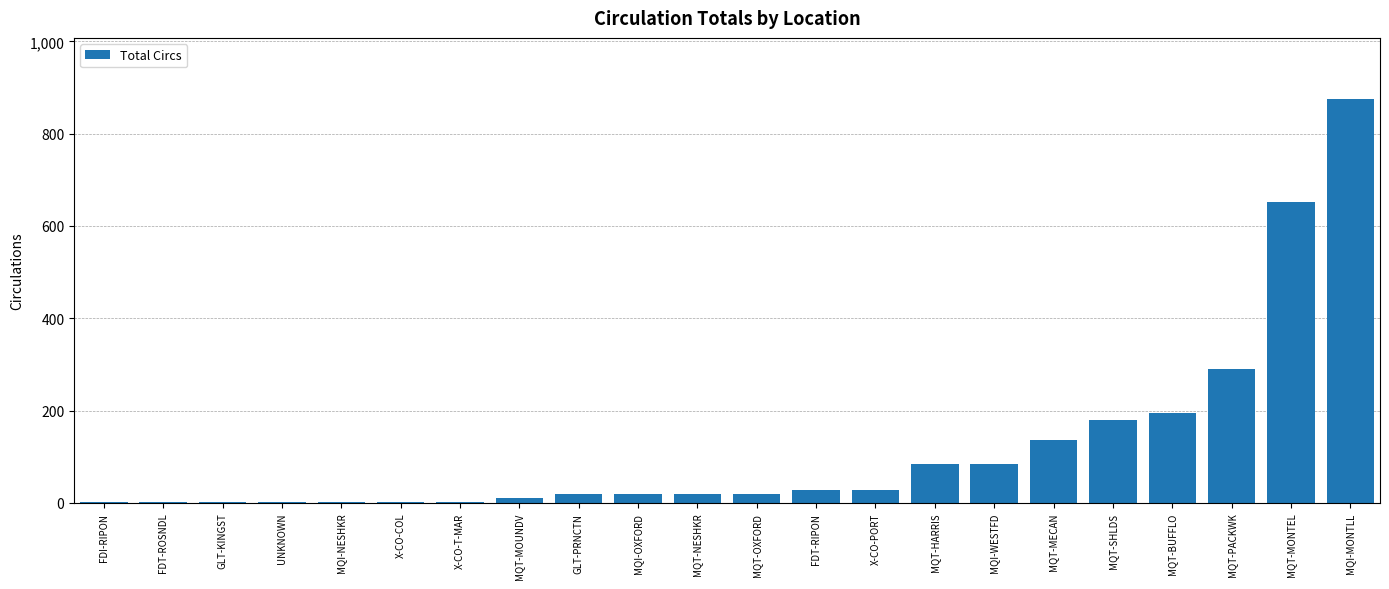

What is the greatest value displayed?

876